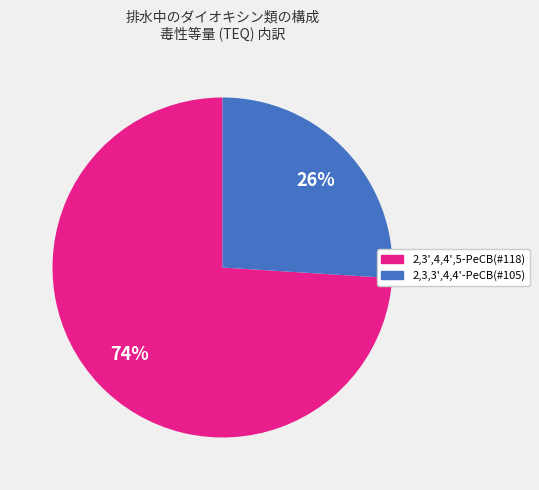

How many segments does this pie chart have?

2